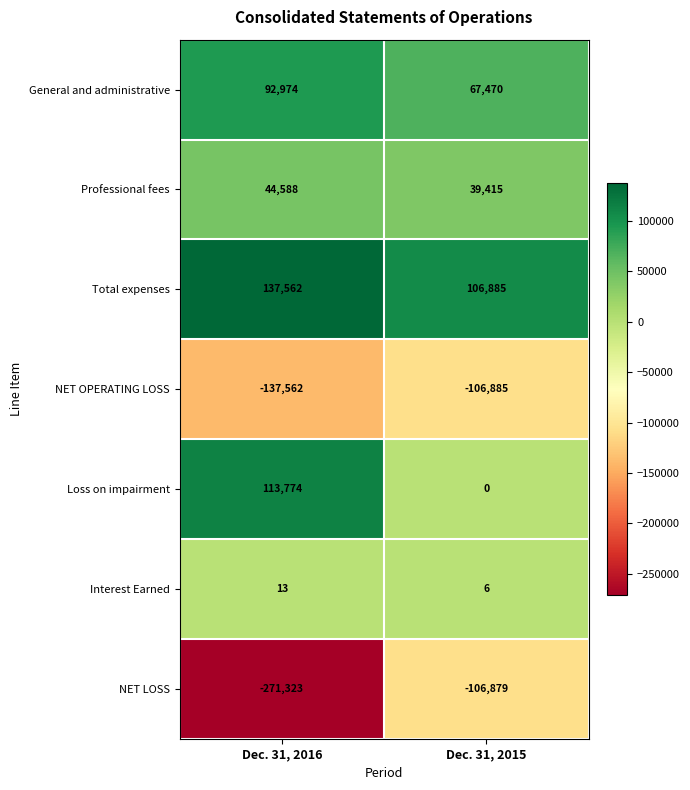

Reading left to right, list all the values displayed in this chart.

General and administrative: Dec. 31, 2016=92974	Dec. 31, 2015=67470
Professional fees: Dec. 31, 2016=44588	Dec. 31, 2015=39415
Total expenses: Dec. 31, 2016=137562	Dec. 31, 2015=106885
NET OPERATING LOSS: Dec. 31, 2016=-137562	Dec. 31, 2015=-106885
Loss on impairment: Dec. 31, 2016=113774	Dec. 31, 2015=0
Interest Earned: Dec. 31, 2016=13	Dec. 31, 2015=6
NET LOSS: Dec. 31, 2016=-271323	Dec. 31, 2015=-106879